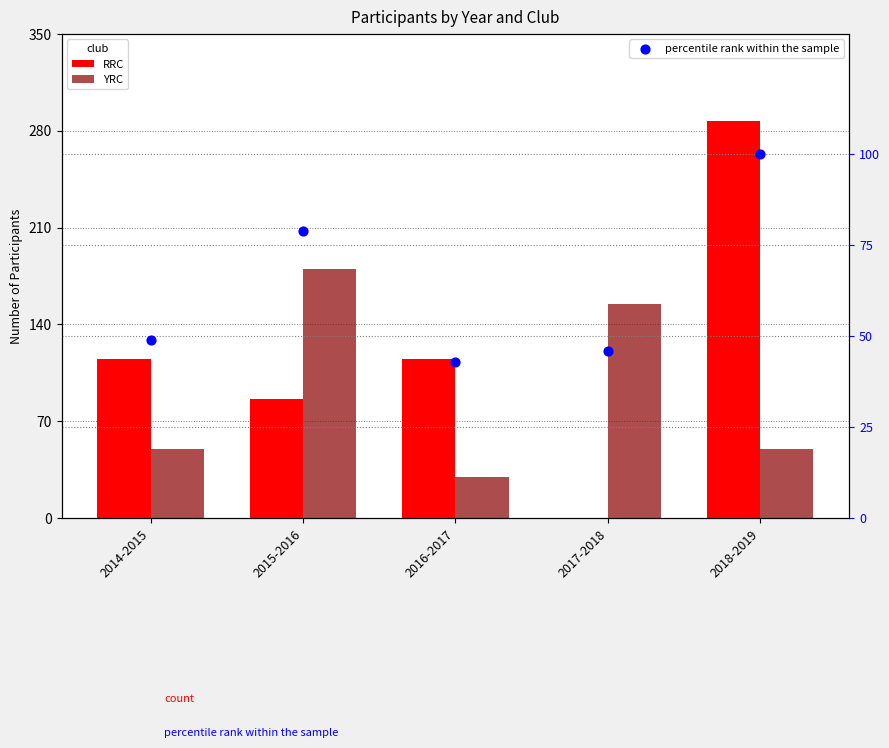

At how many categories does at least one series exceed 103?

5